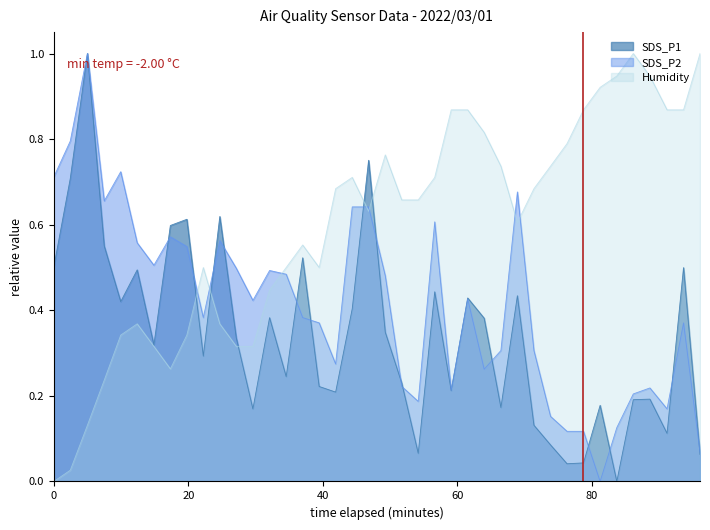

What is the difference between the maximum and minimum values in the SDS_P2 series?

1.0